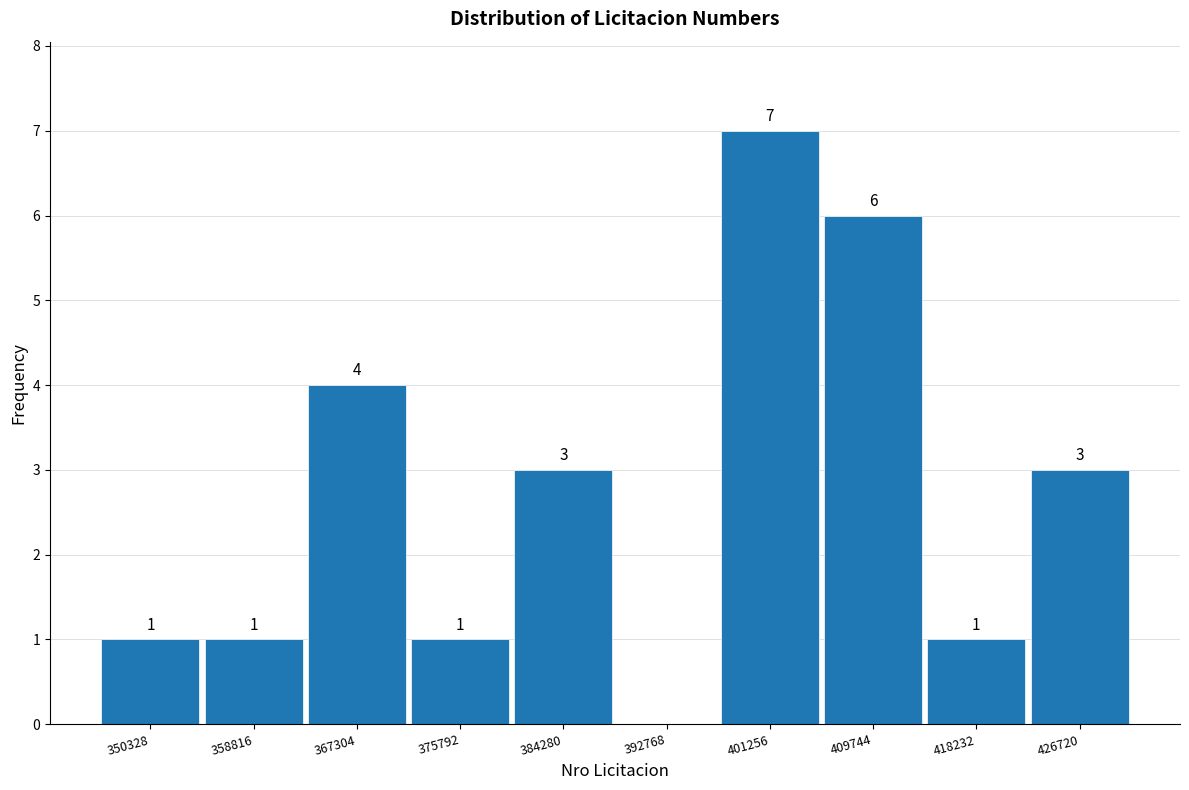

Reading left to right, extract all data points from this chart.

350328=1	358816=1	367304=4	375792=1	384280=3	392768=0	401256=7	409744=6	418232=1	426720=3